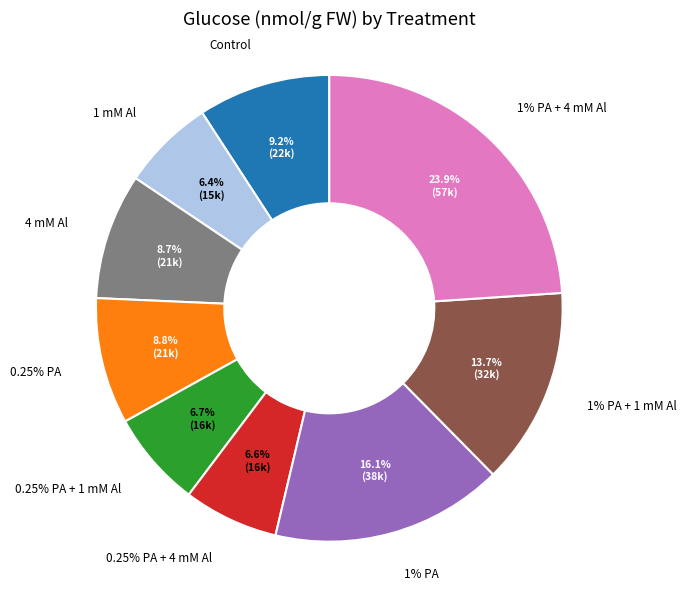

How many segments does this pie chart have?

9